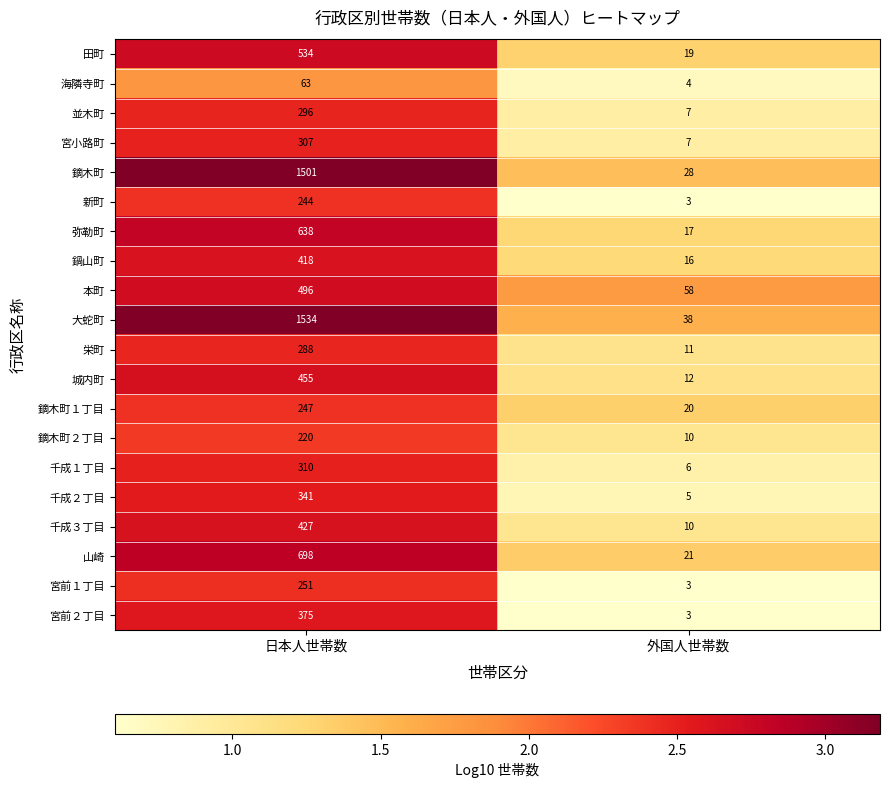

What is the difference between the 宮前１丁目 values at 外国人世帯数 and 日本人世帯数?

248